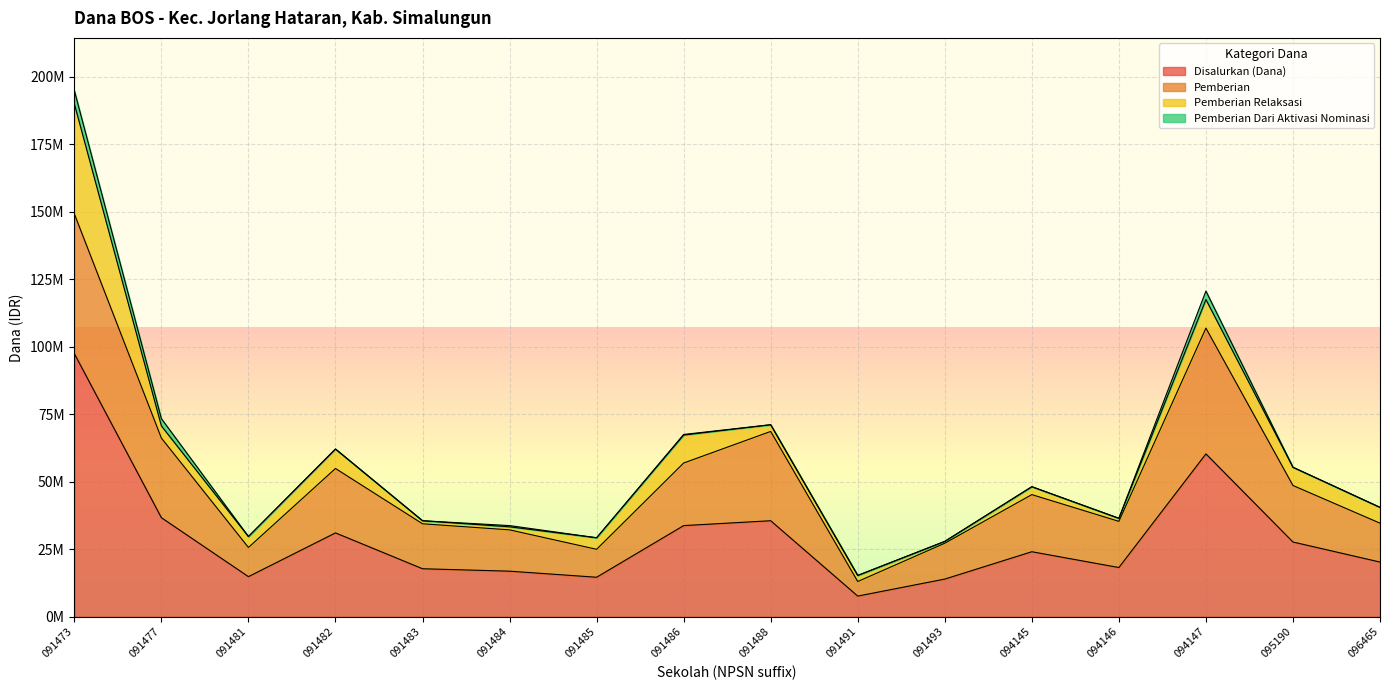

What are all the series names shown in the legend?

Disalurkan (Dana), Pemberian, Pemberian Relaksasi, Pemberian Dari Aktivasi Nominasi